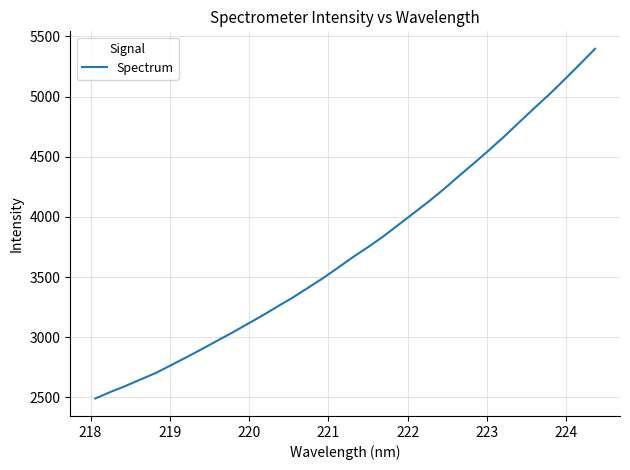

What is the smallest value displayed?

2491.7